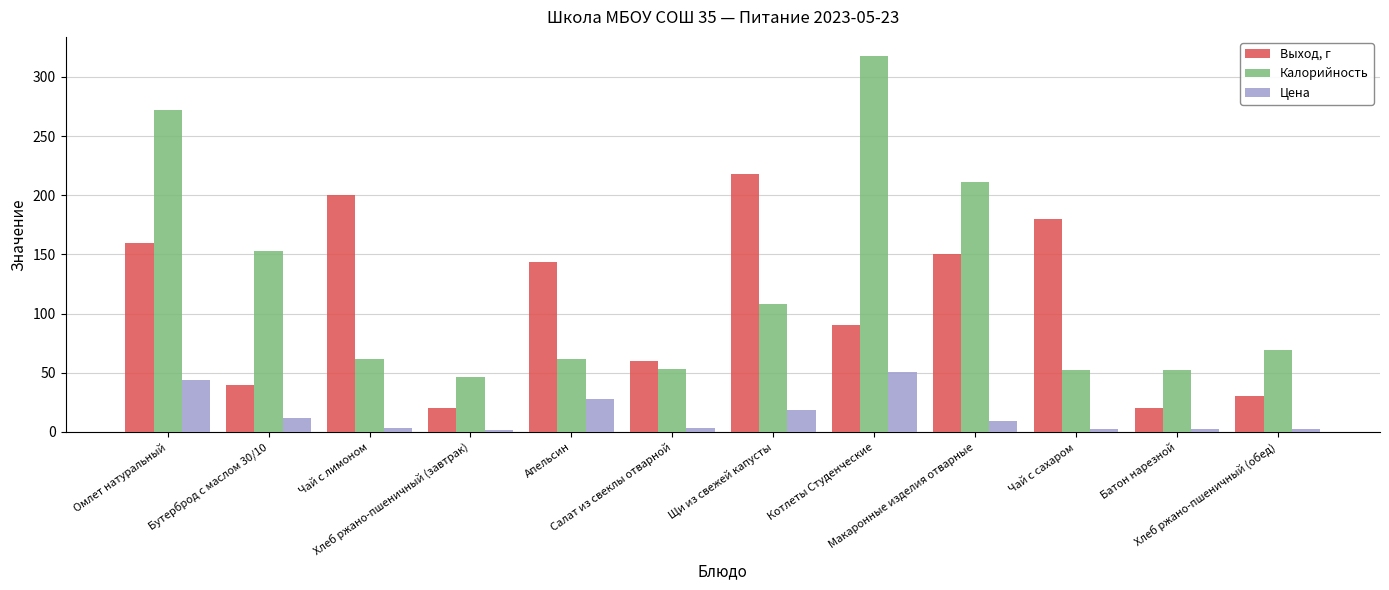

What is the label of the 5th bar from the right?

Котлеты Студенческие